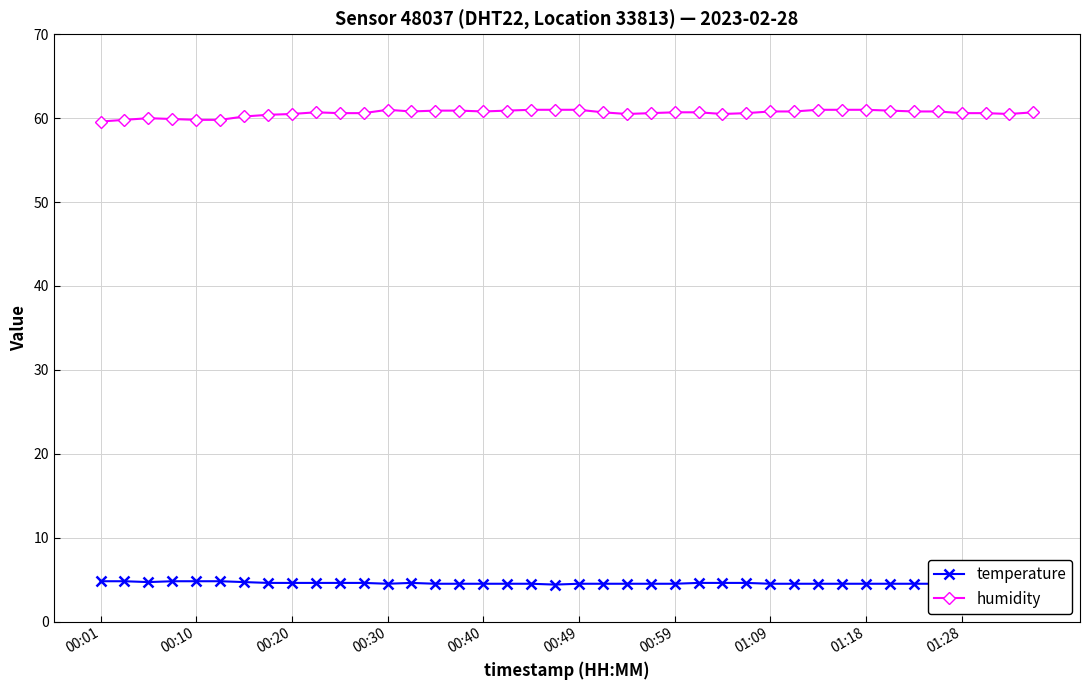

What is the difference between the second highest and second lowest values in the temperature series?

0.4